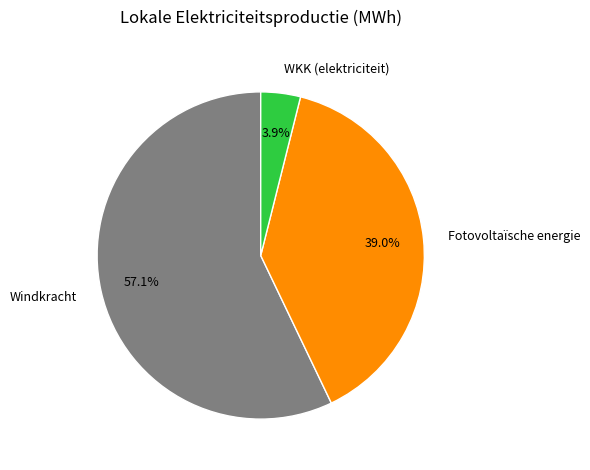

Does Windkracht represent more than half of the total?

Yes